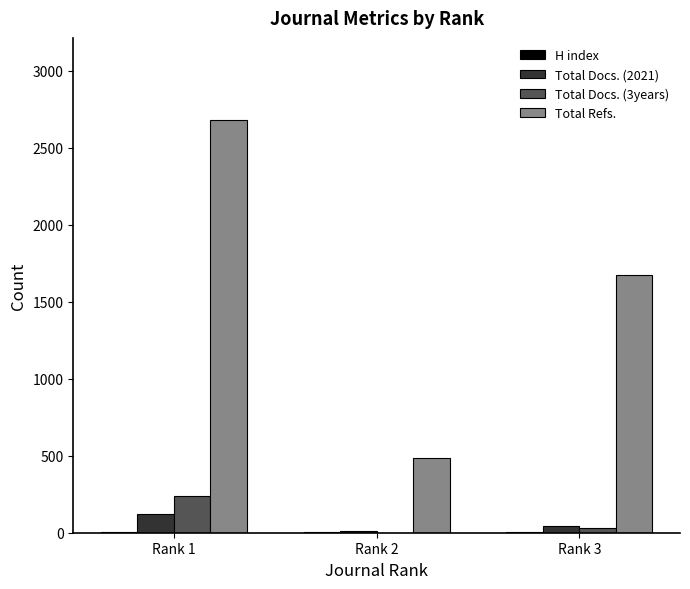

The value of Total Refs. at Rank 1 is 2679. True or false?

True